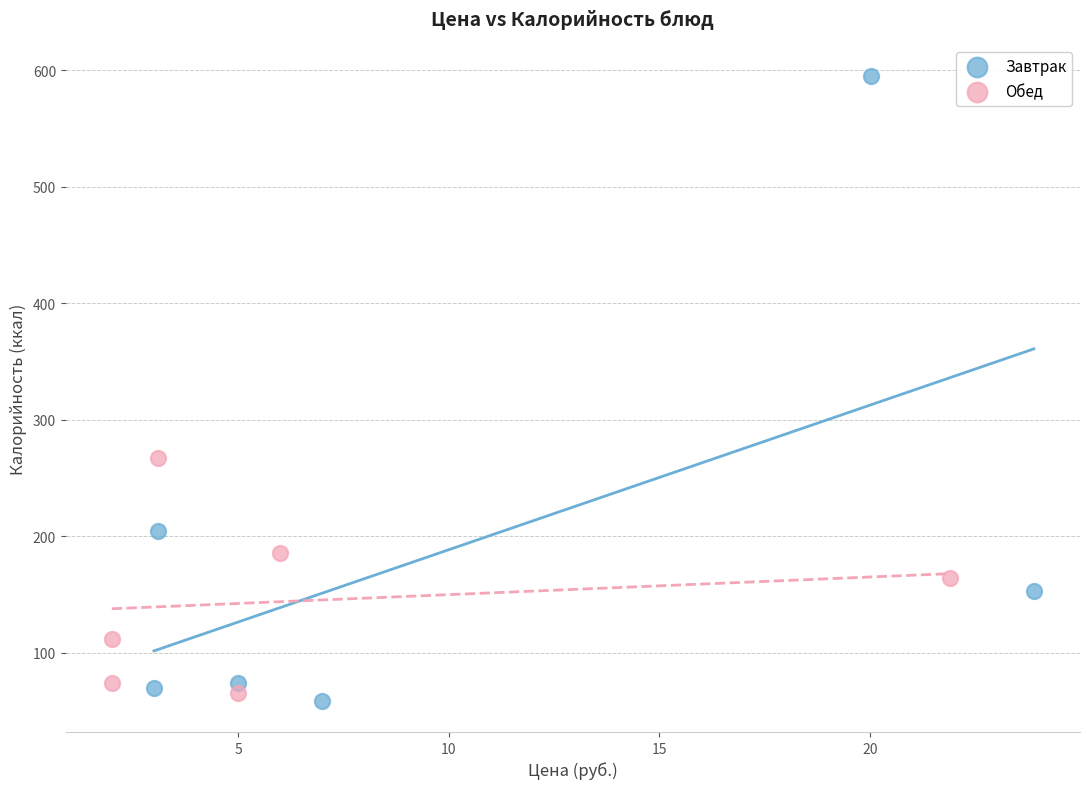

Which series contains the highest Y value?

Завтрак